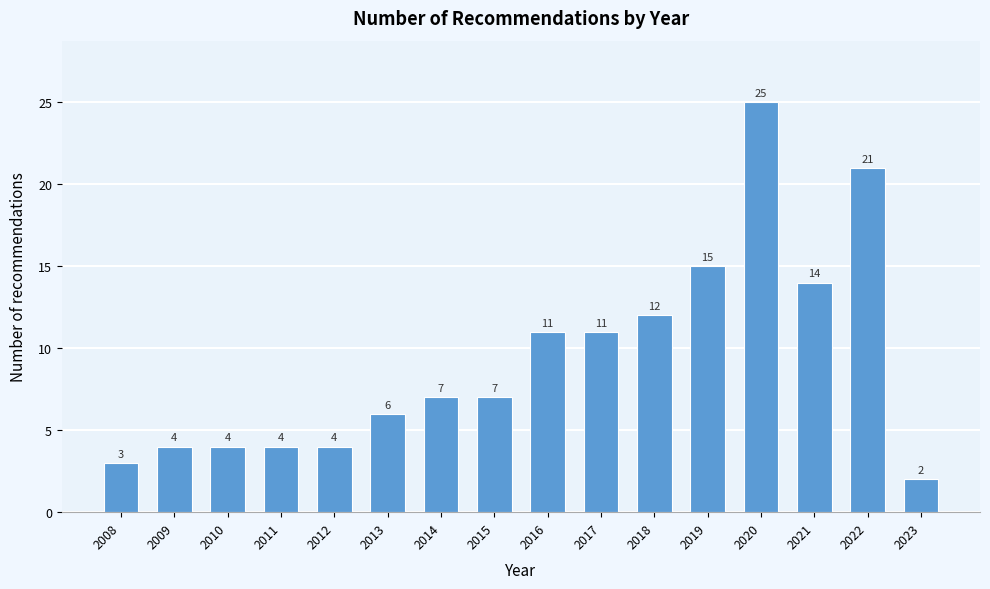

Reading left to right, what are all the values shown in this chart?

2008=3	2009=4	2010=4	2011=4	2012=4	2013=6	2014=7	2015=7	2016=11	2017=11	2018=12	2019=15	2020=25	2021=14	2022=21	2023=2